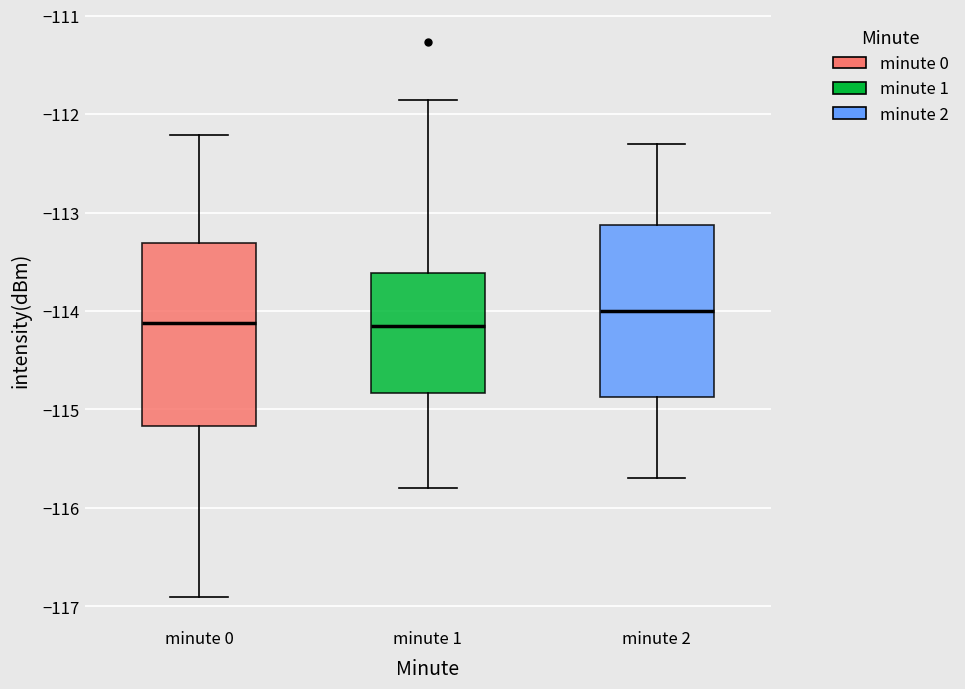

Which box is the tallest, from its lower edge to its upper edge?

minute 0